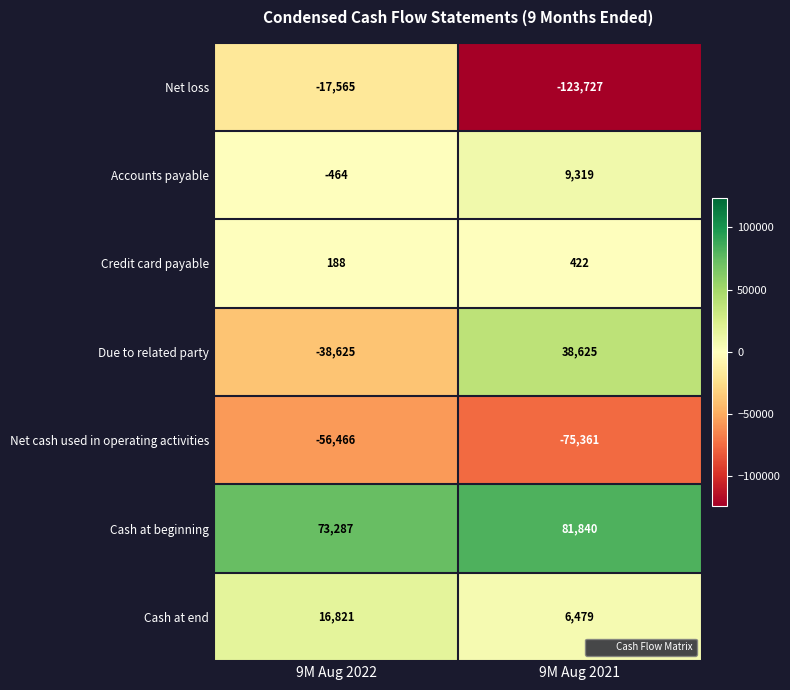

How many series are shown in this chart?

7